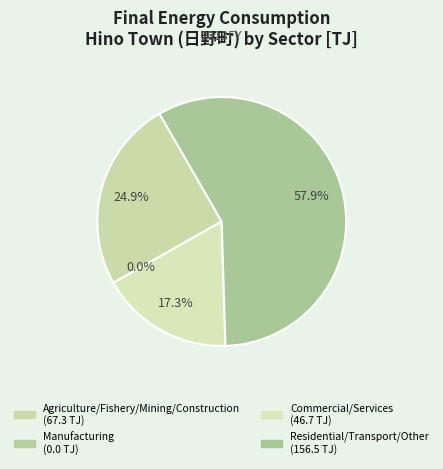

How many slices are in this pie chart?

4